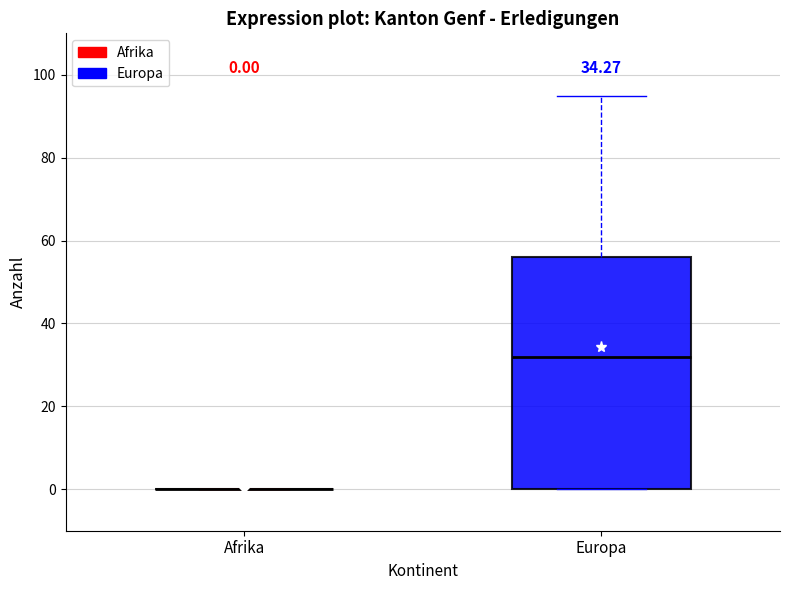

Comparing the boxes themselves (not the whiskers), which one is the tallest?

Europa